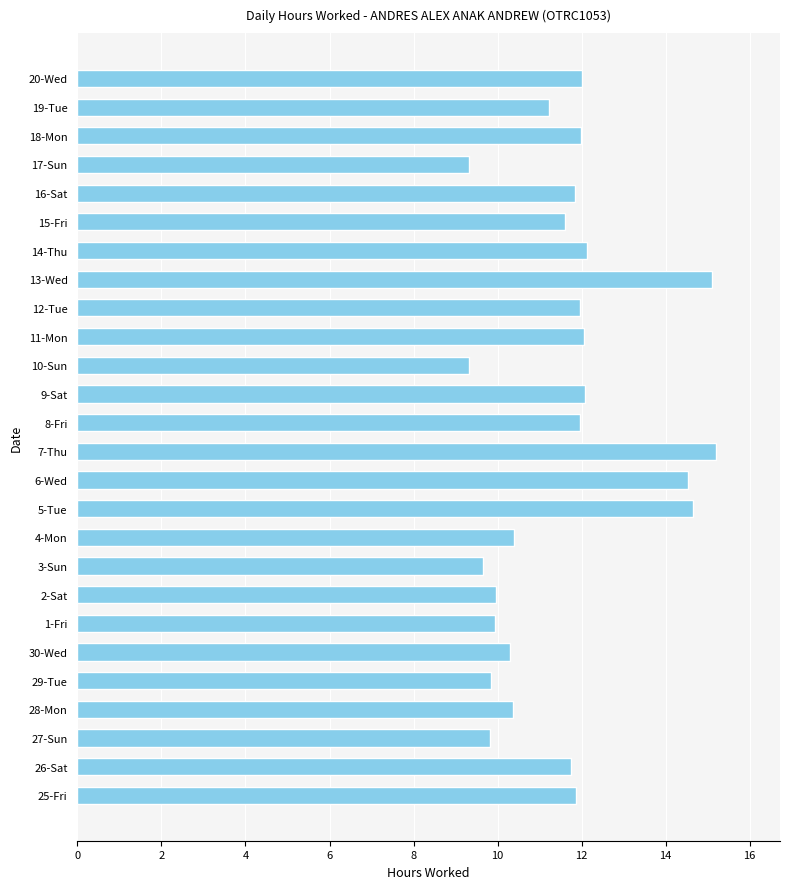

Is it true that the value at 10-Sun is 9.3?

True